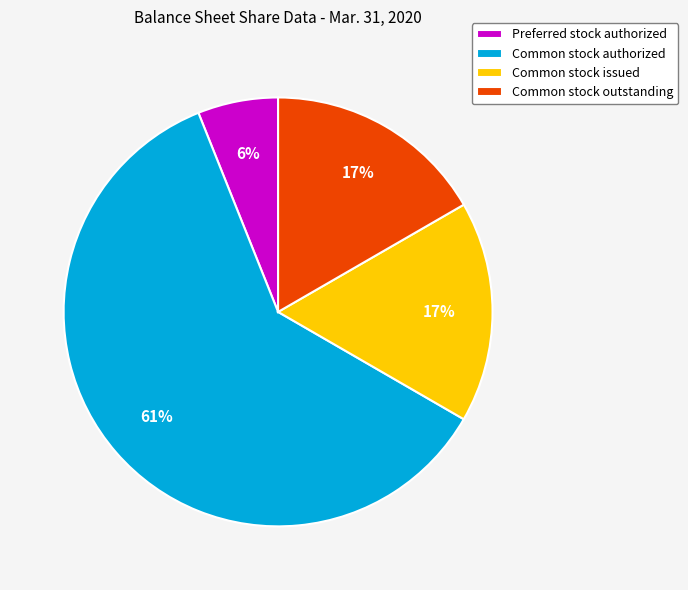

Do Common stock outstanding and Common stock issued together represent more than half of the pie?

No